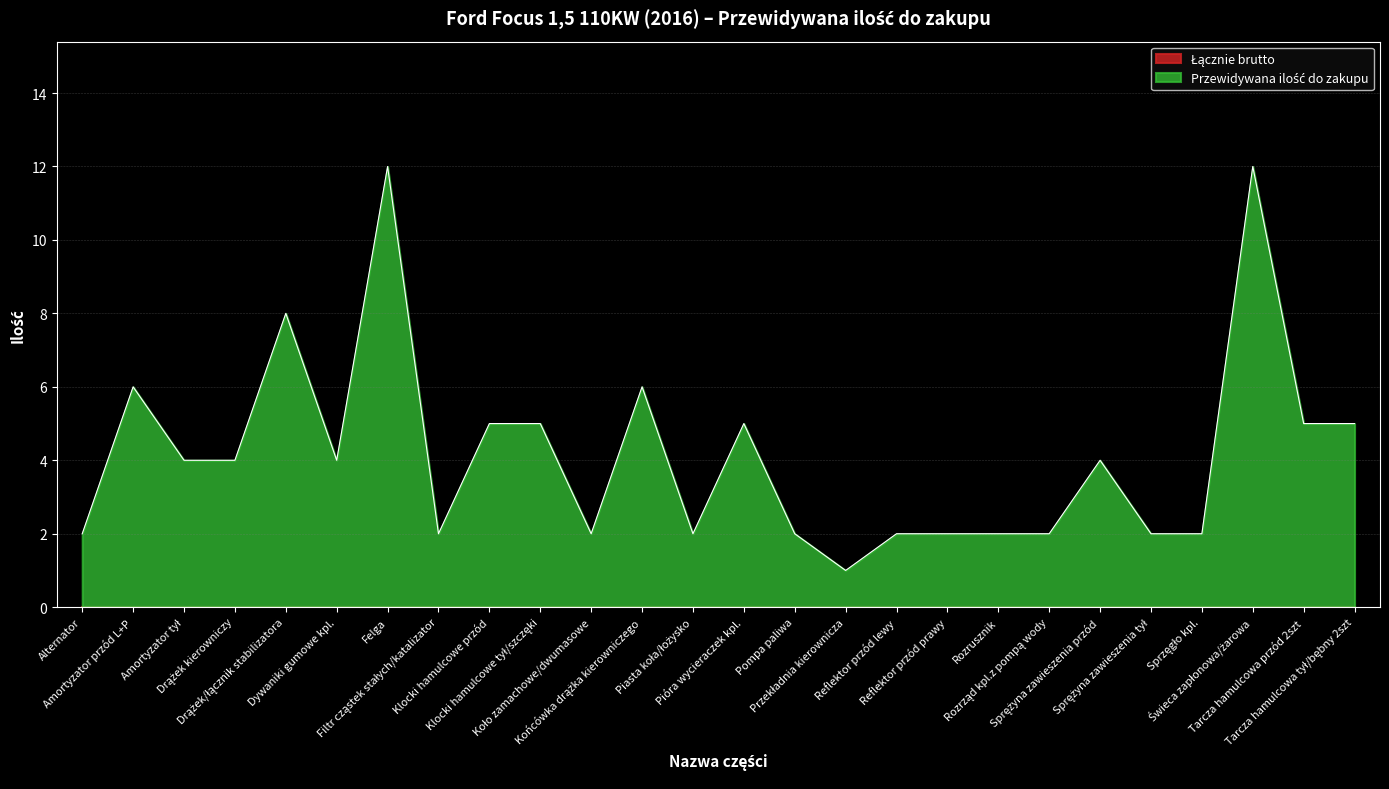

Which label corresponds to the largest value in the chart?

Felga